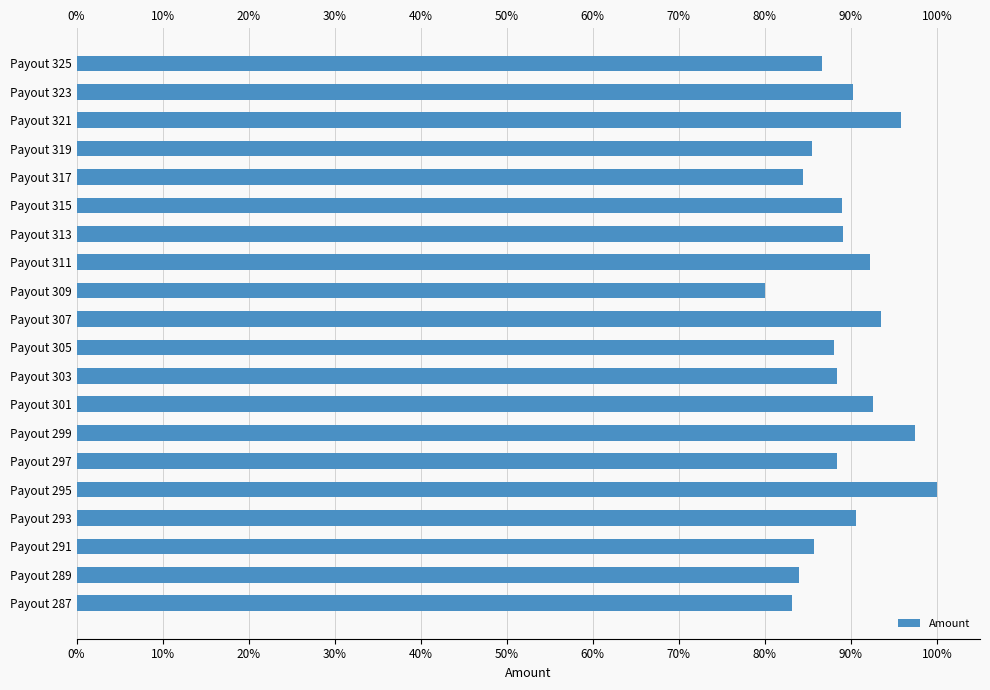

Which has a higher value, Payout 297 or Payout 289?

Payout 297